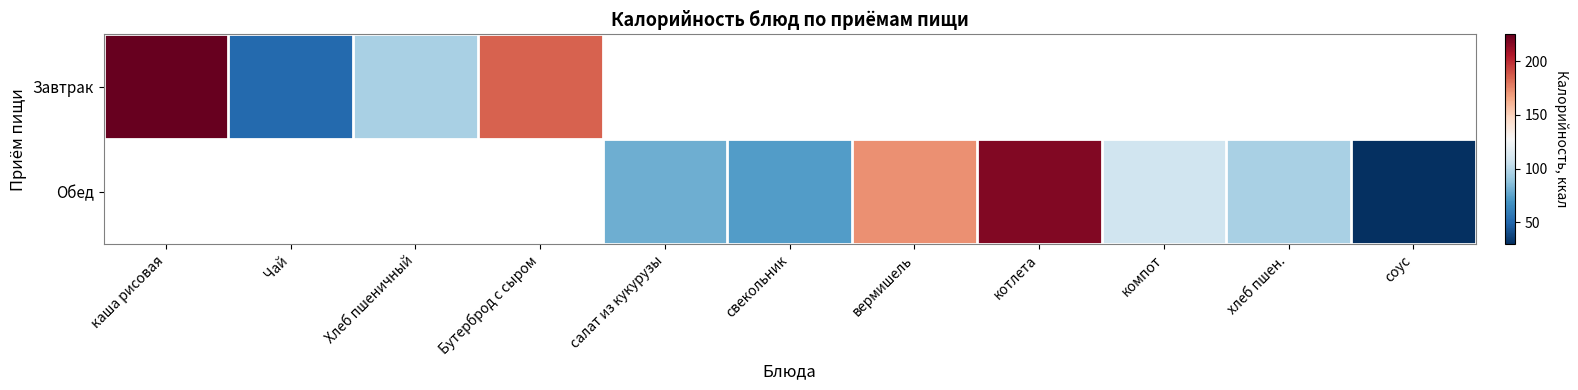

What is the maximum value for Завтрак?

225.0